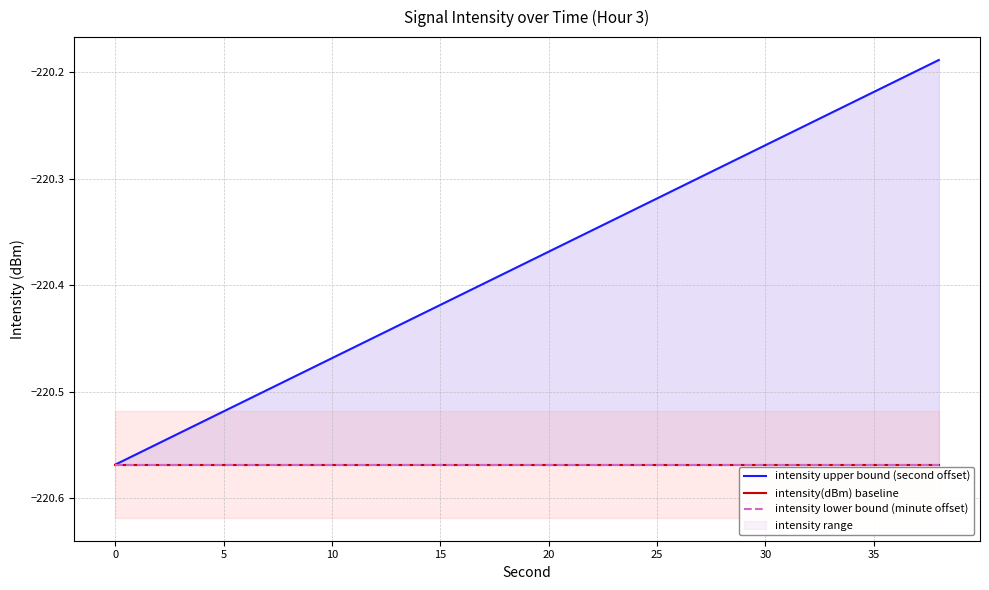

What are all the series names shown in the legend?

intensity upper bound (second offset), intensity(dBm) baseline, intensity lower bound (minute offset)